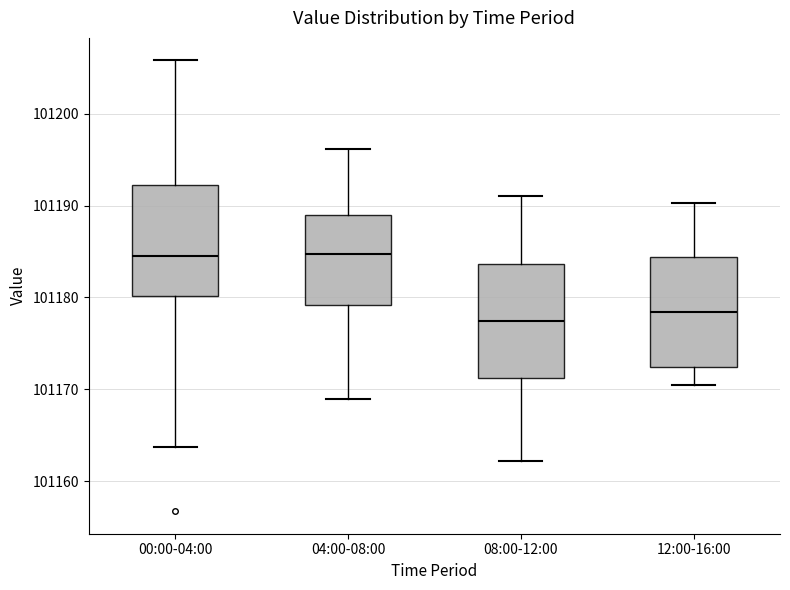

Which box's median line is the lowest?

08:00-12:00